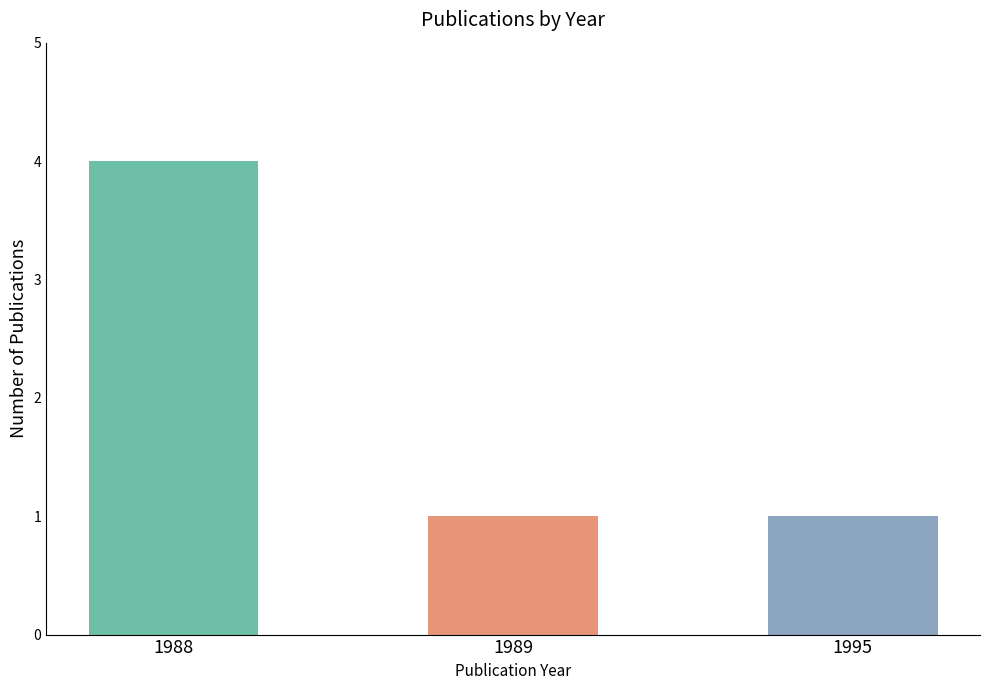

Which has a higher value, 1989 or 1988?

1988